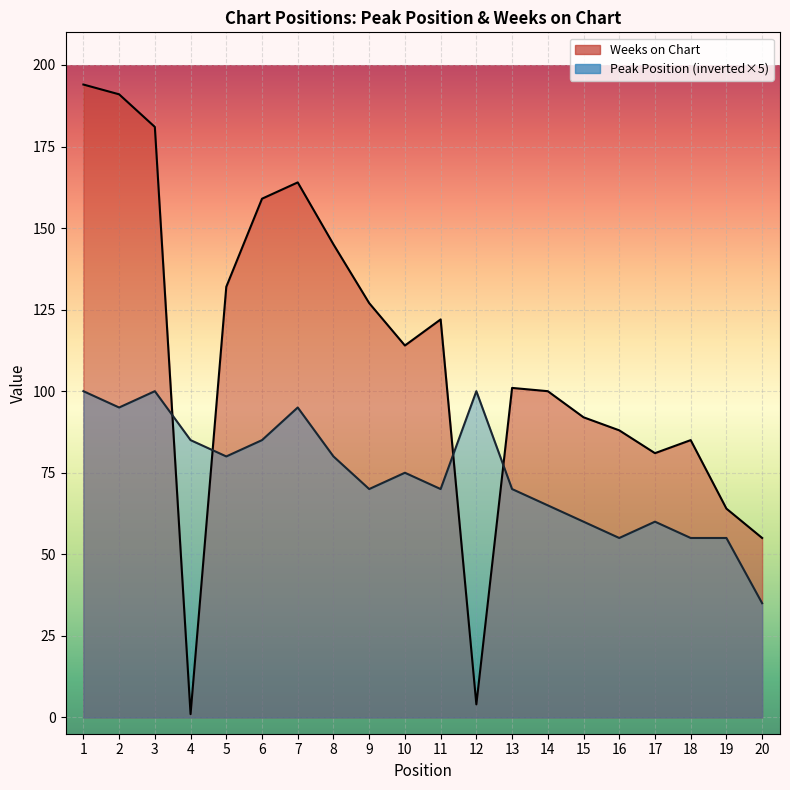

In Peak Position, how many points are lower than both neighbors (excluding endpoints)?

5